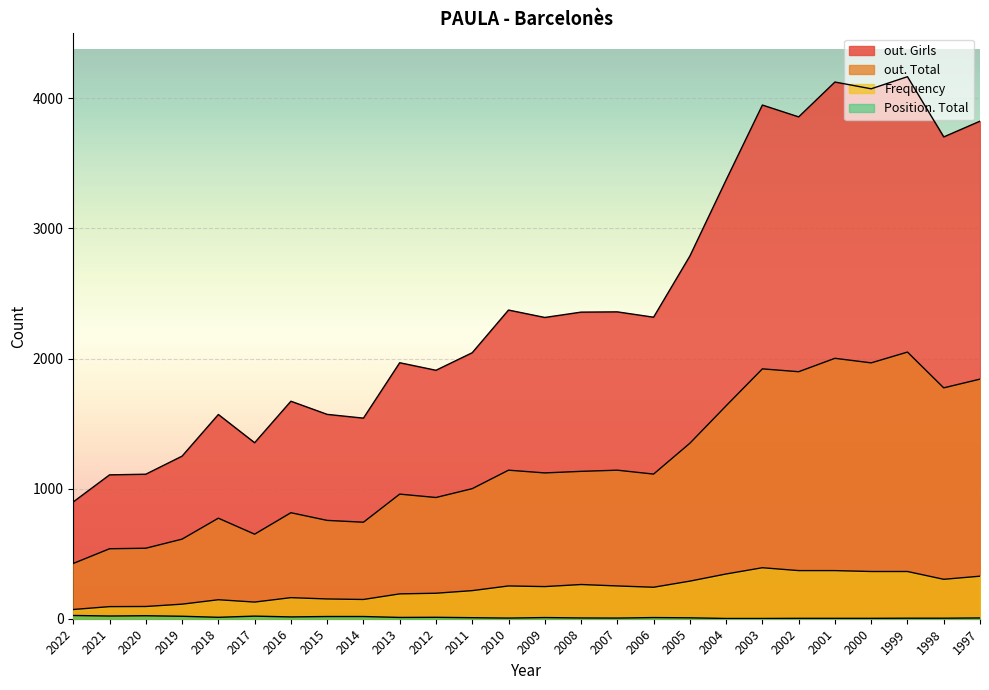

Which series has the largest range (max minus min)?

out. Girls